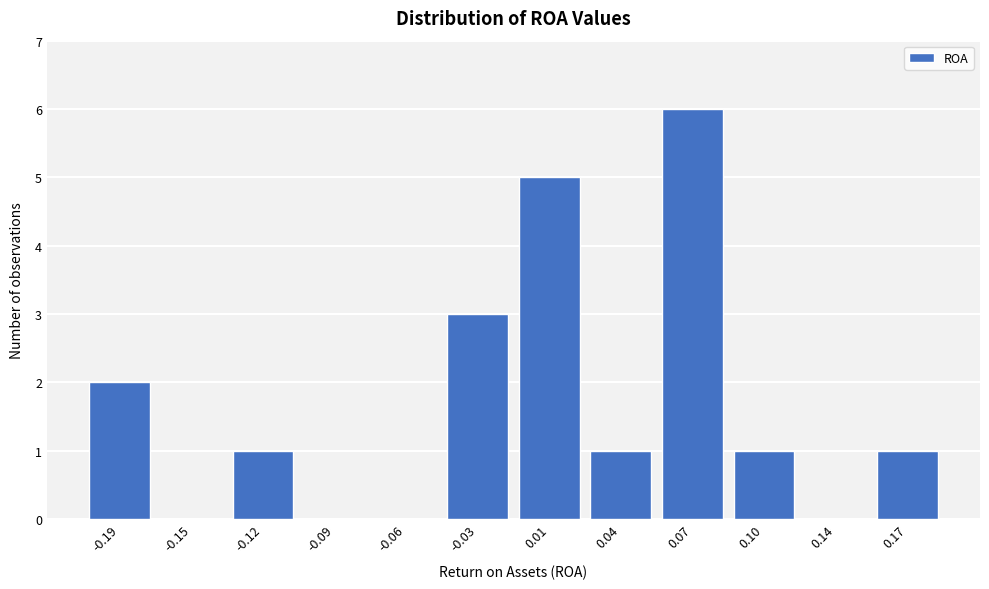

Reading right to left, what are all the values shown in this chart?

0.17=1	0.14=0	0.10=1	0.07=6	0.04=1	0.01=5	-0.03=3	-0.06=0	-0.09=0	-0.12=1	-0.15=0	-0.19=2